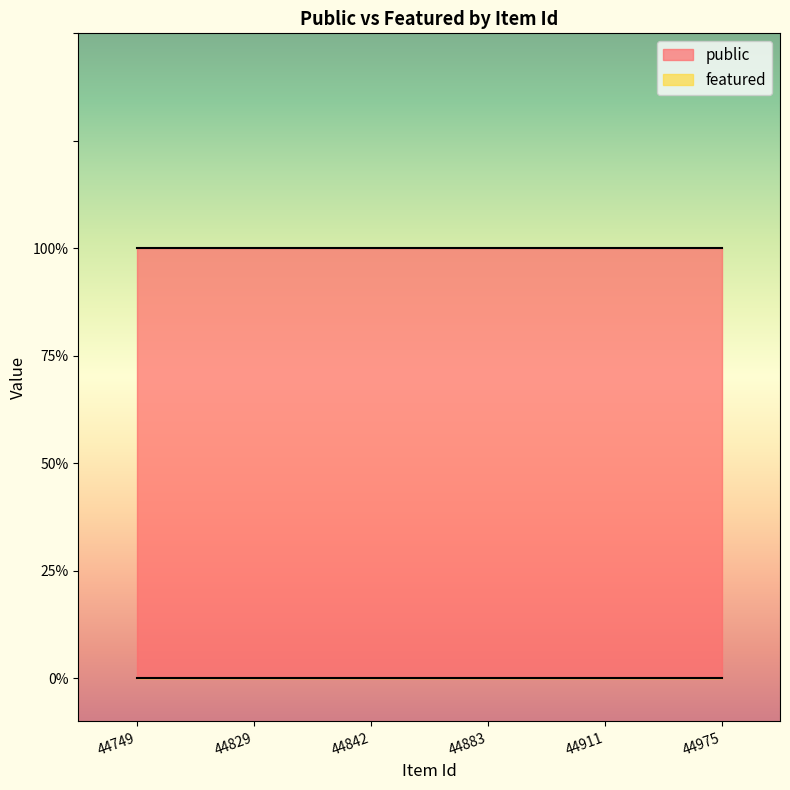

Reading right to left, extract all data points from this chart.

public: 44975=1	44911=1	44883=1	44842=1	44829=1	44749=1
featured: 44975=0	44911=0	44883=0	44842=0	44829=0	44749=0